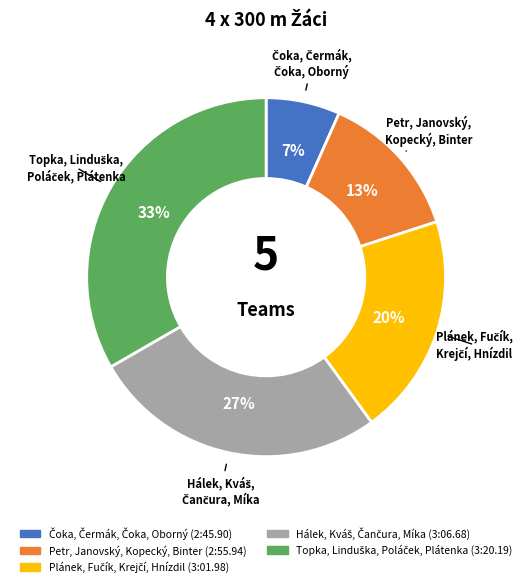

To the nearest percent, what portion does Petr, Janovský, Kopecký, Binter represent?

13%